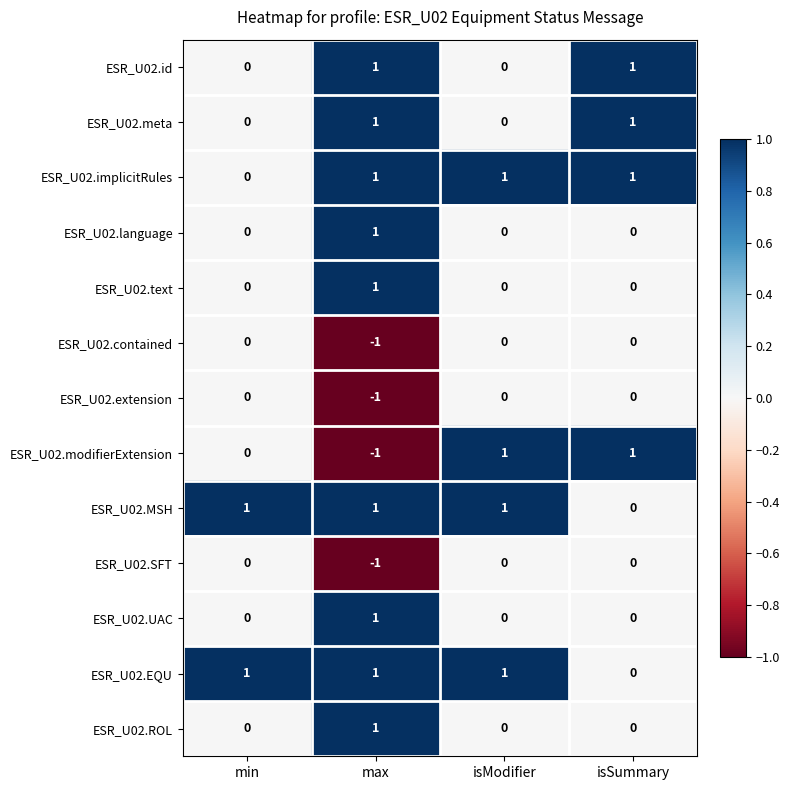

What is the minimum value shown in the chart?

-1